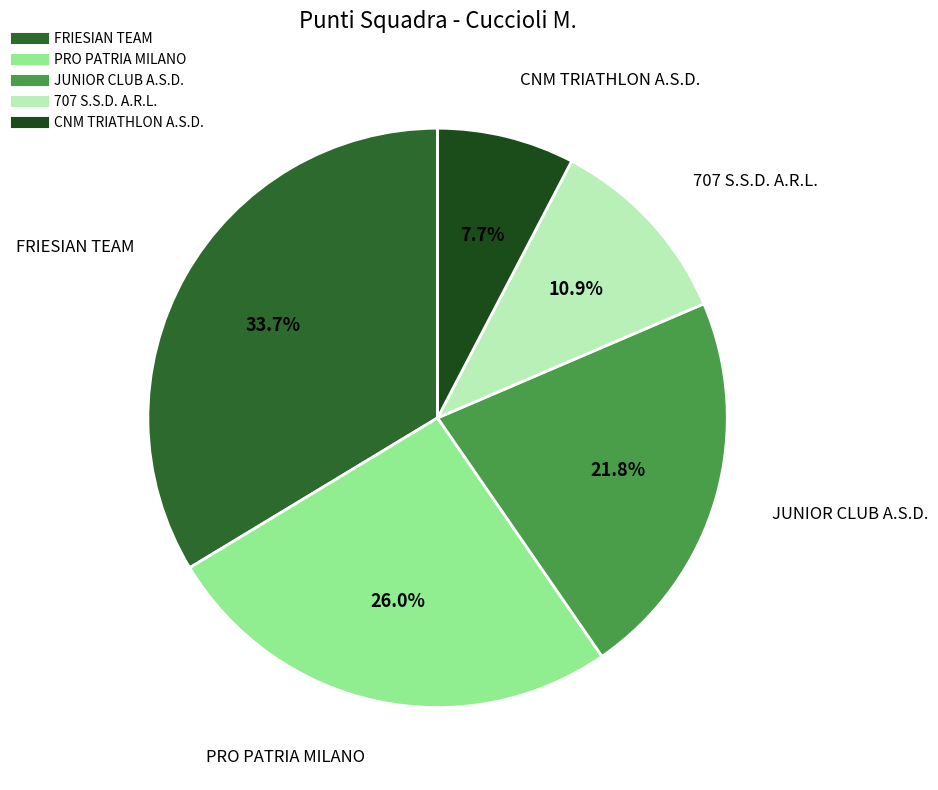

Does any single category account for the majority?

No